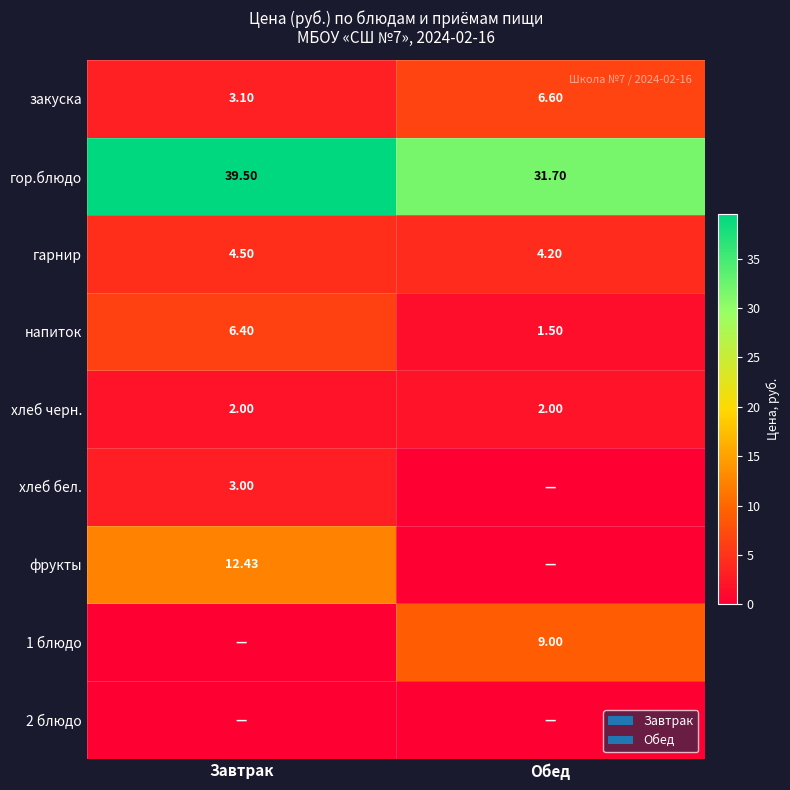

True or false: хлеб черн. has a value of 2.0 at Завтрак.

True